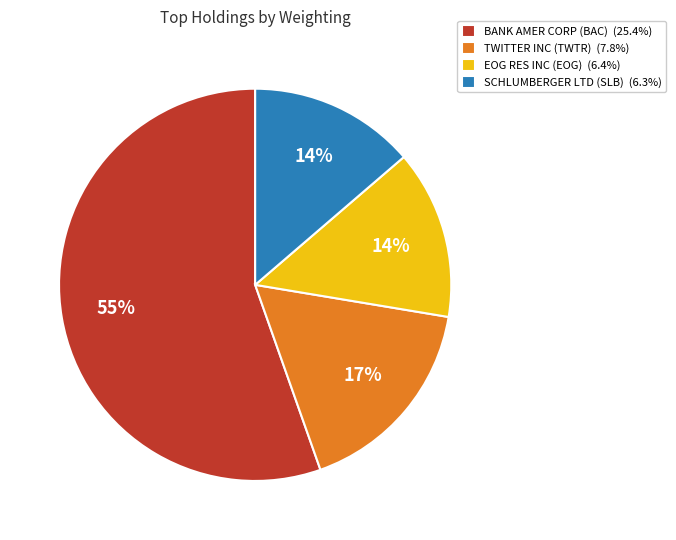

How many slices are in this pie chart?

4